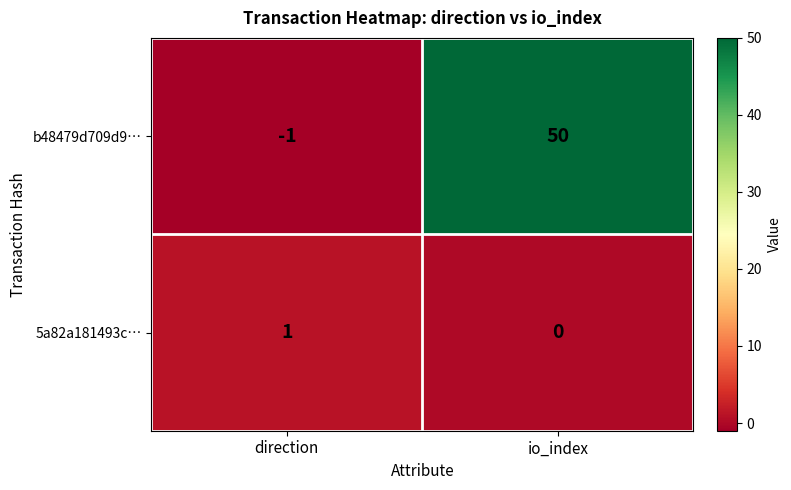

Count the number of categories in the chart.

2